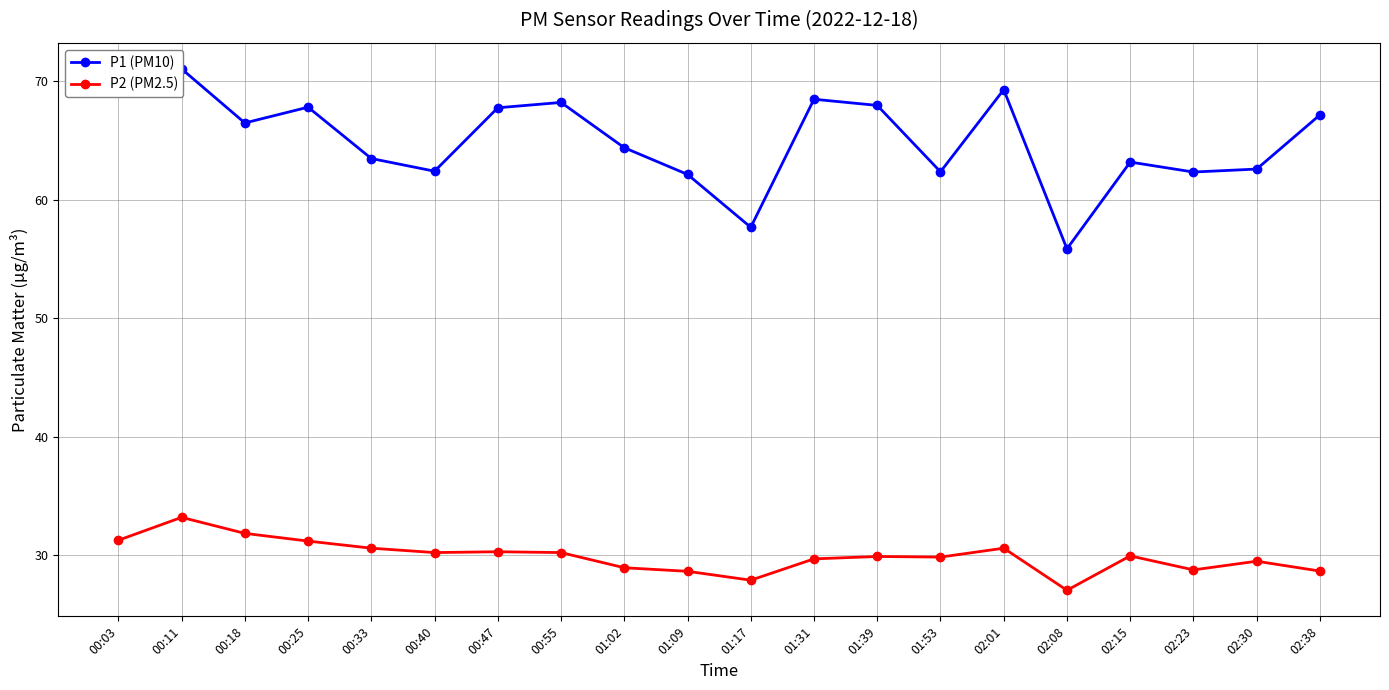

List the labels in order of P1 (PM10) value, largest first.

00:11, 00:03, 02:01, 01:31, 00:55, 01:39, 00:25, 00:47, 02:38, 00:18, 01:02, 00:33, 02:15, 02:30, 00:40, 01:53, 02:23, 01:09, 01:17, 02:08